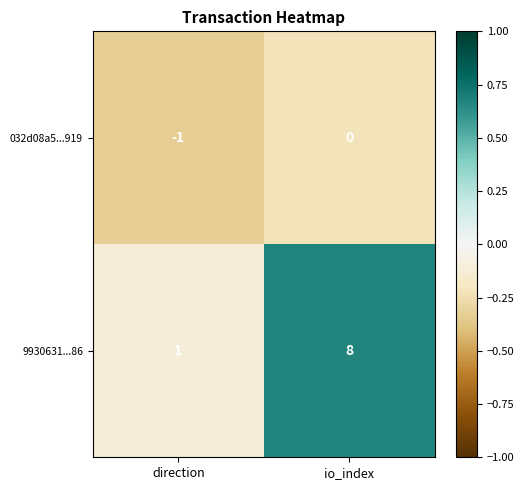

List the series in order of their peak value, highest first.

9930631...86, 032d08a5...919